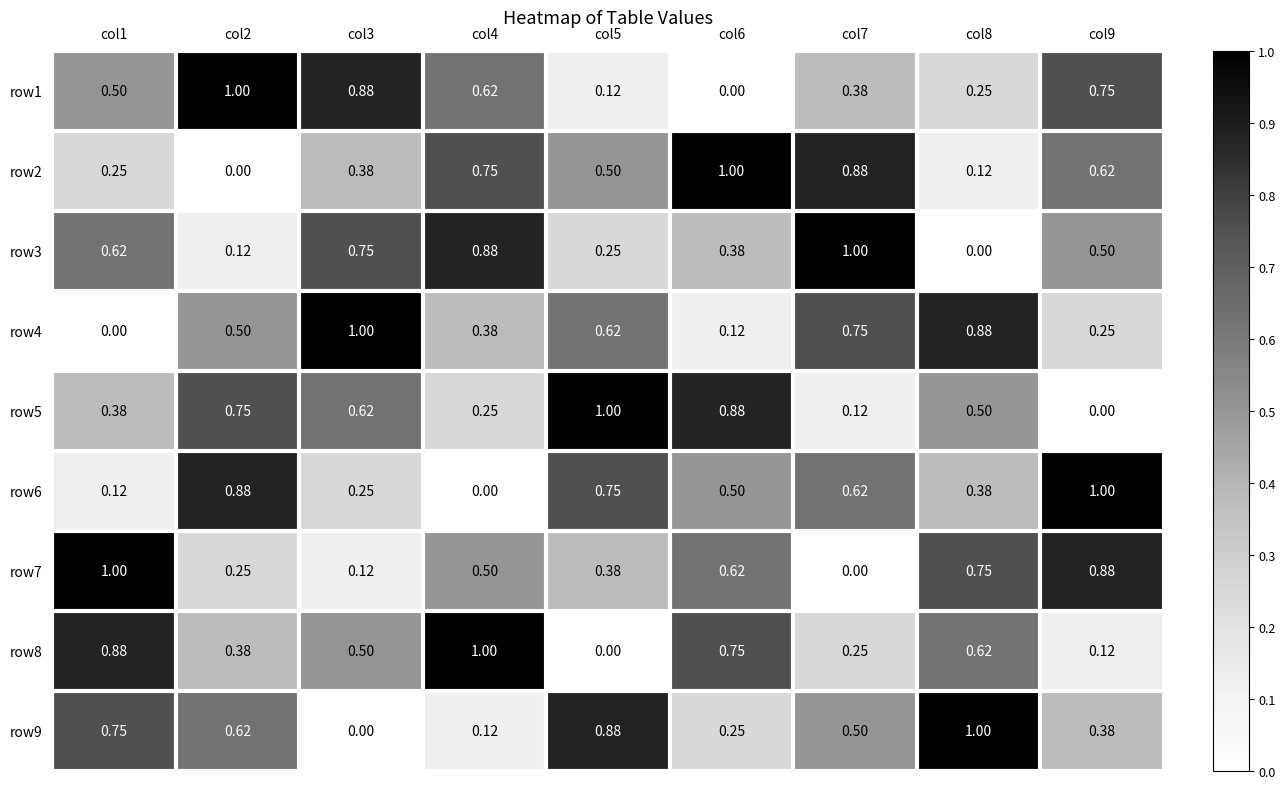

Is the value of row9 at col8 greater than the value of row1 at col6?

Yes